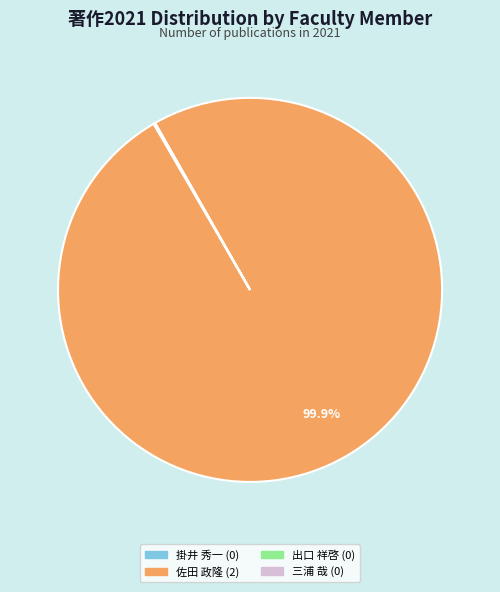

Is there any slice that represents more than half of the pie?

Yes